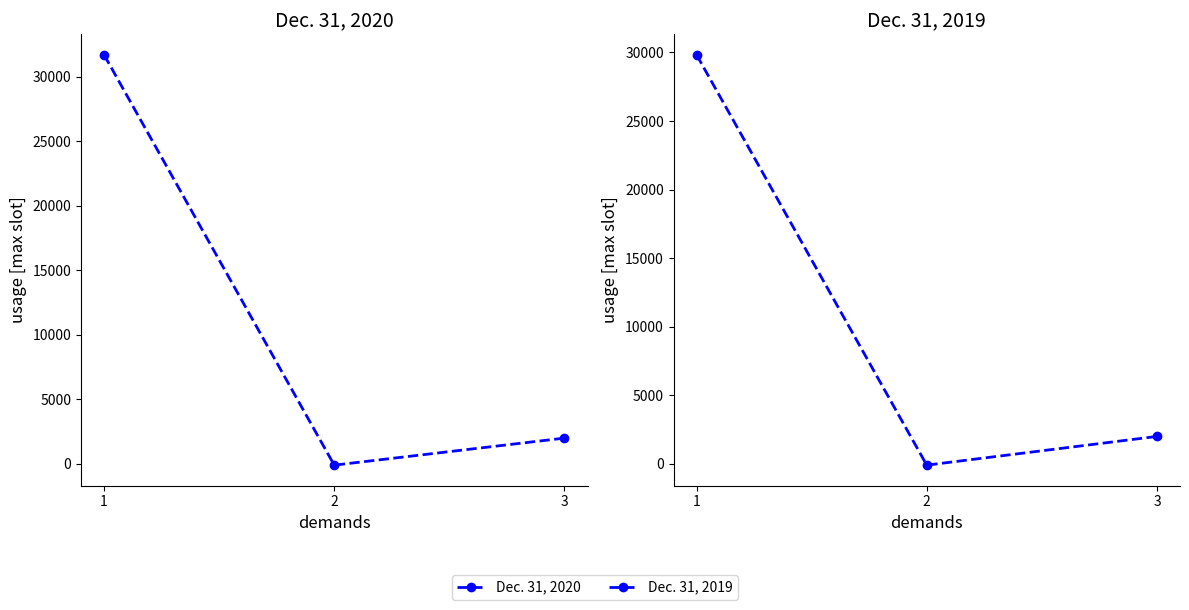

At which label does Dec. 31, 2020 first exceed 2002?

1